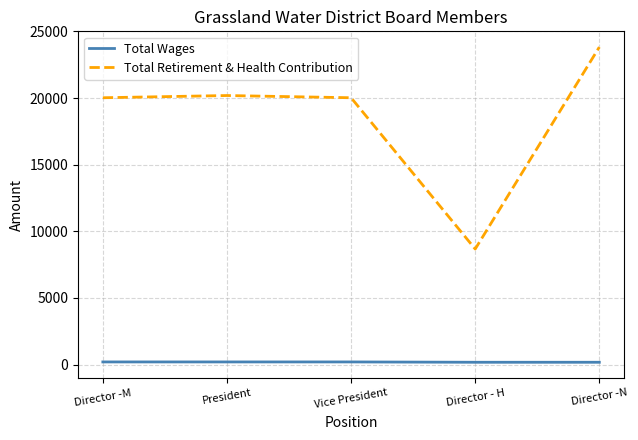

At President, list the series in order from largest to smallest.

Total Retirement & Health Contribution, Total Wages